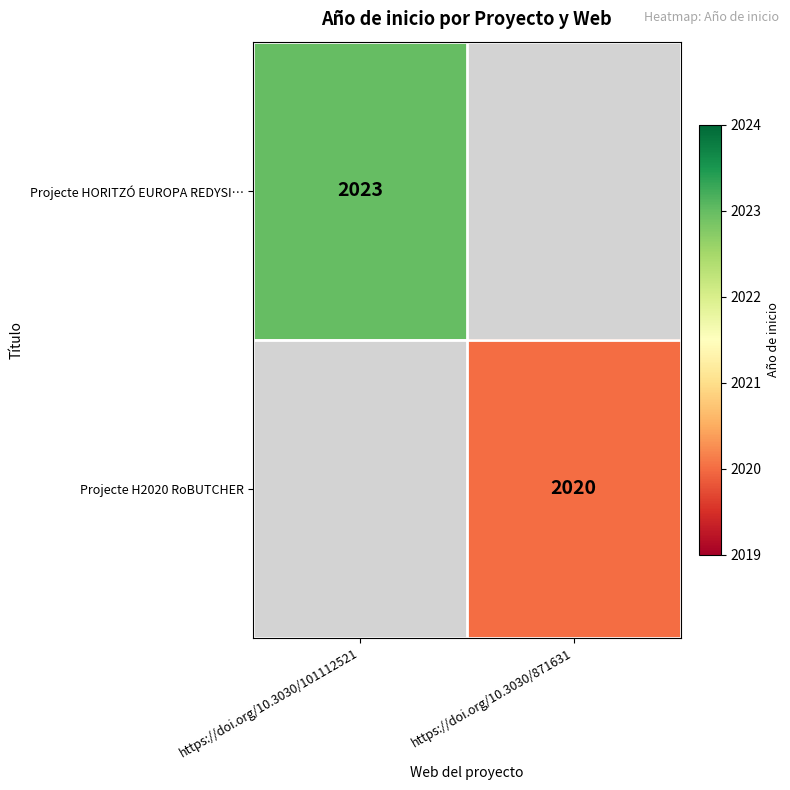

True or false: Projecte H2020 RoBUTCHER has a value of 3213.9 at https://doi.org/10.3030/871631.

False